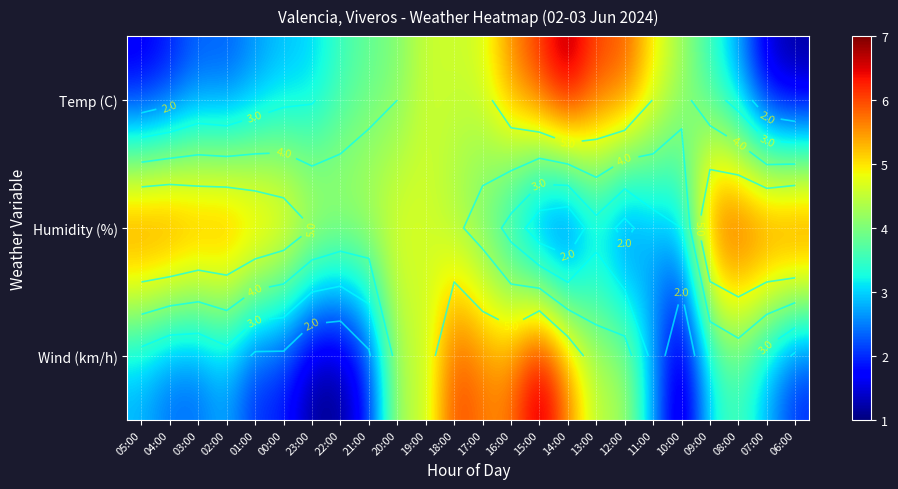

Is the value of Humidity (%) at 13:00 greater than the value of Wind (km/h) at 18:00?

No